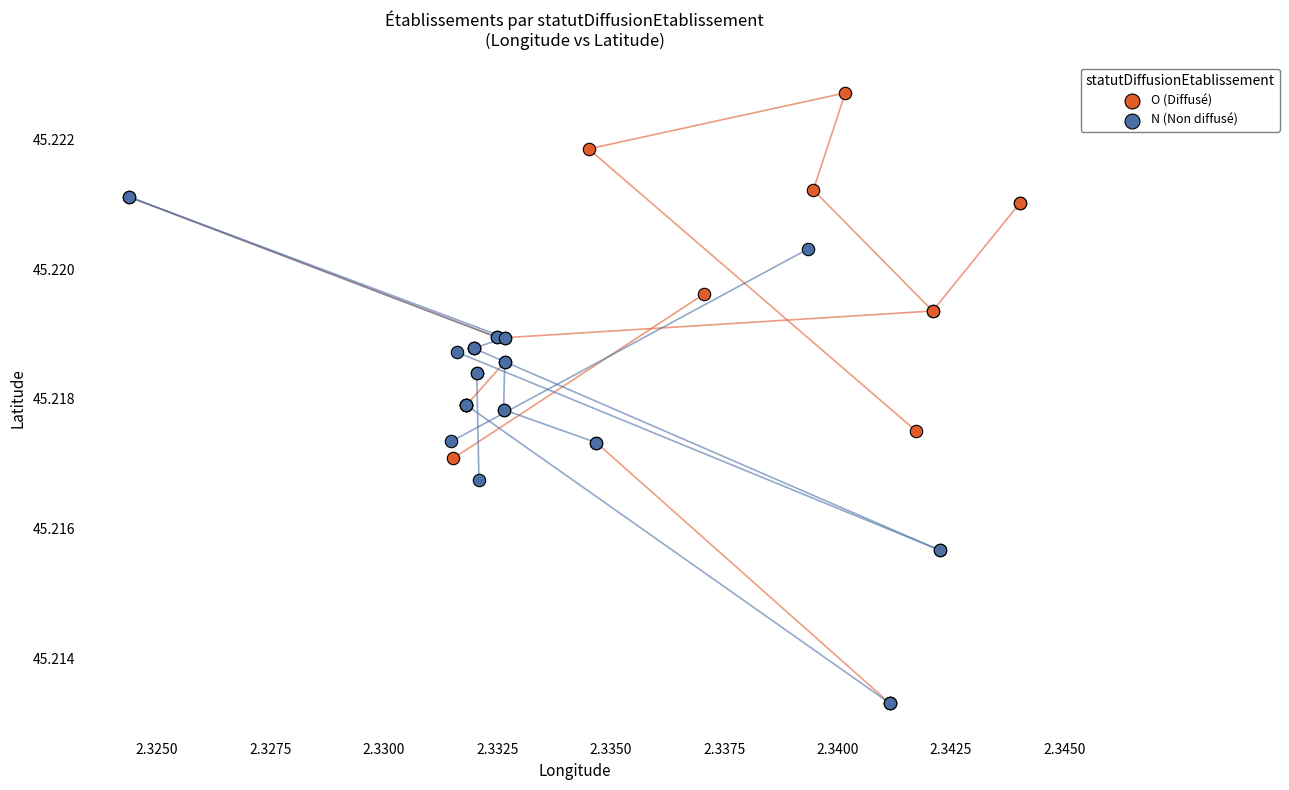

Which series has the largest Y range (max minus min)?

O (Diffusé)